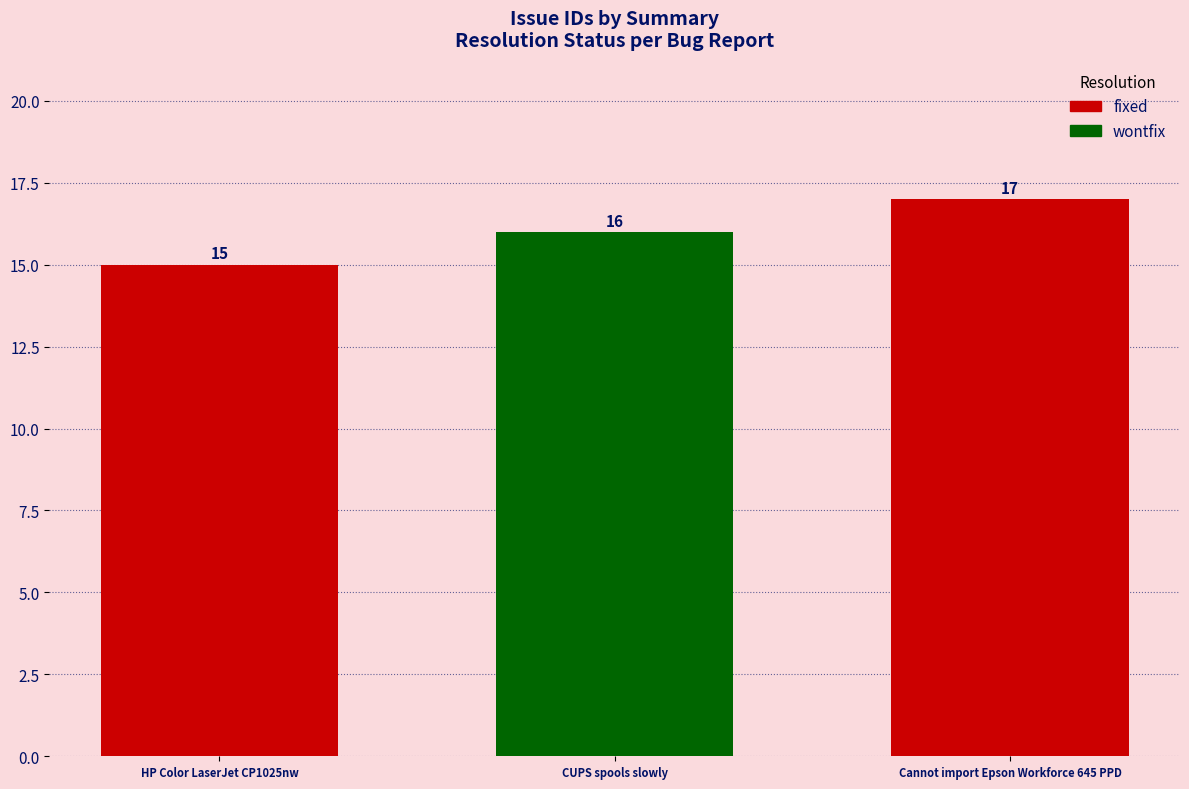

At which category does the chart reach its peak across all series?

Cannot import Epson Workforce 645 PPD